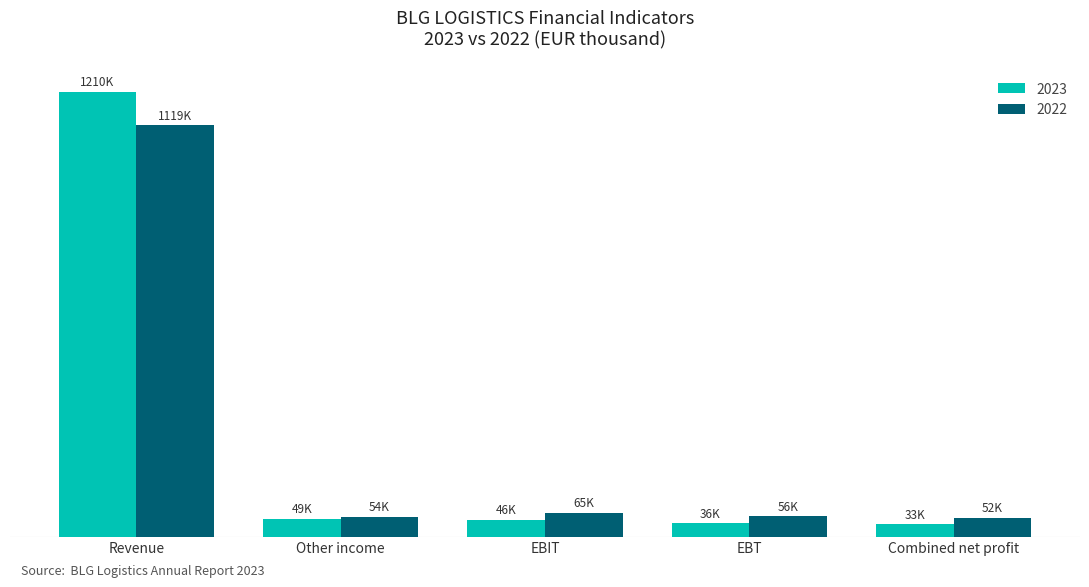

Which category has the highest value across all series?

Revenue